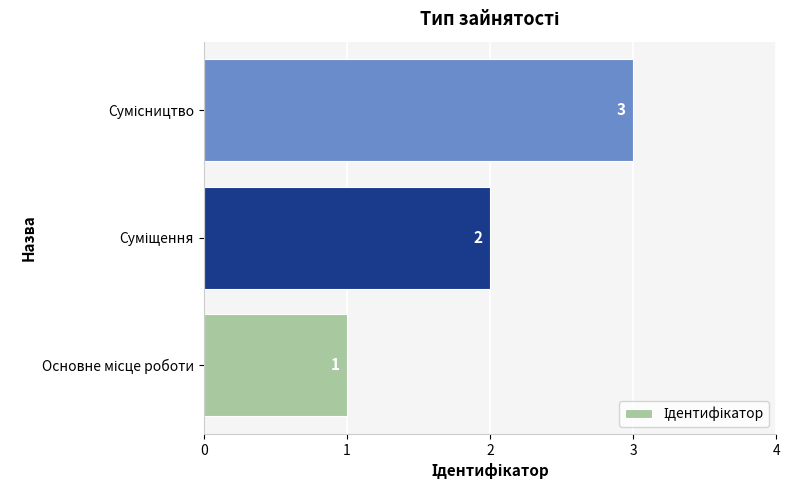

How many bars are there in total?

3